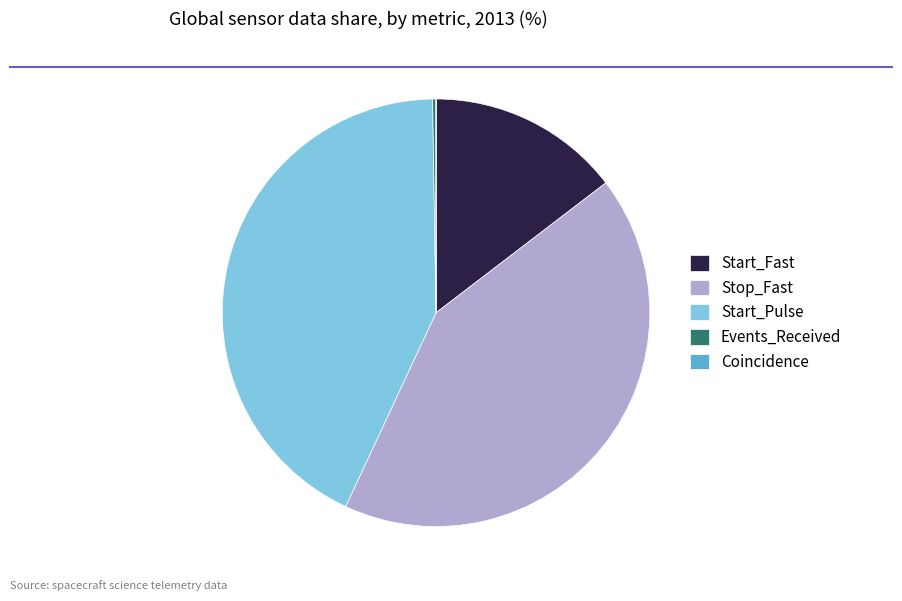

Is it true that Stop_Fast is 42% of the pie?

True